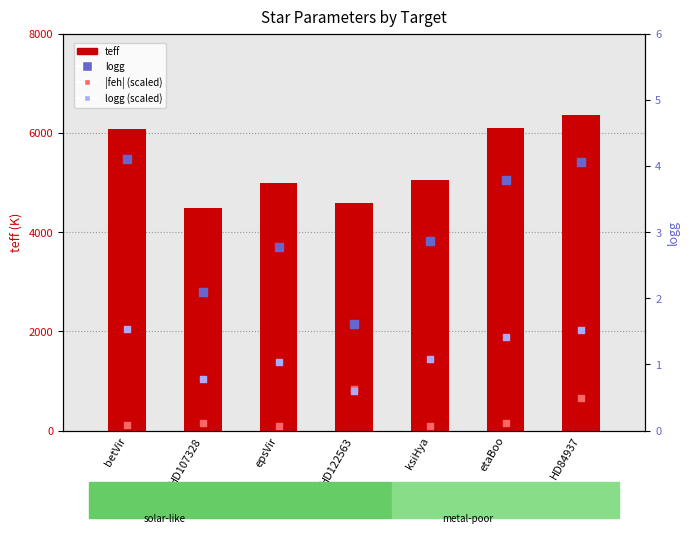

At which category is the sum across all series the highest?

HD84937